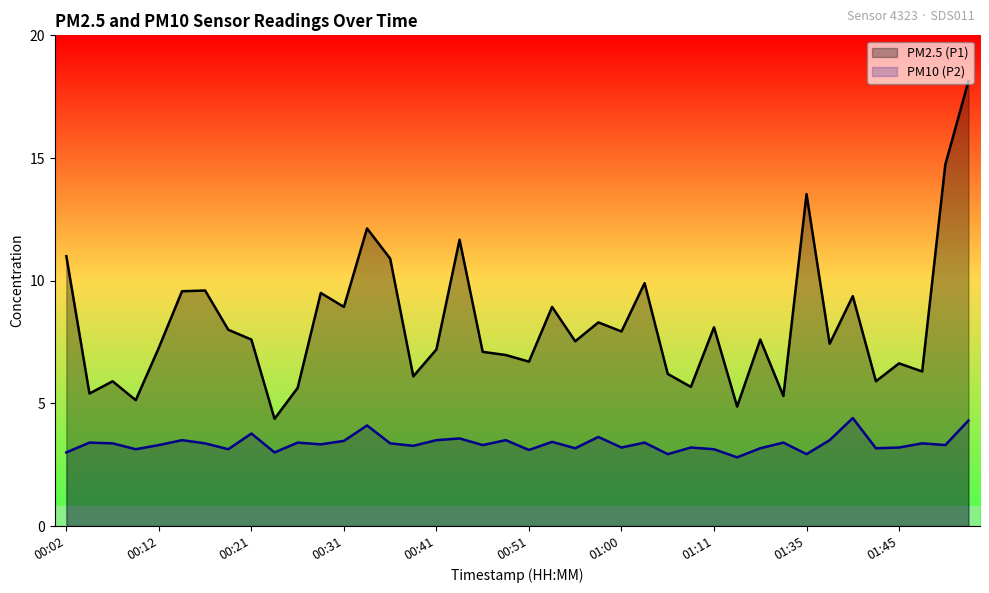

How many lines are shown in the chart?

2